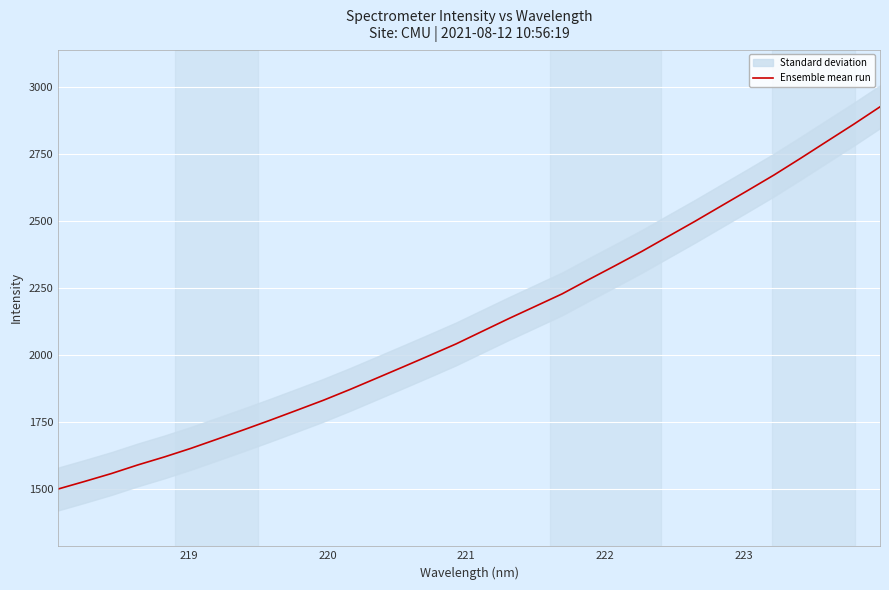

What is the value of the 8th point from the left?

1720.5